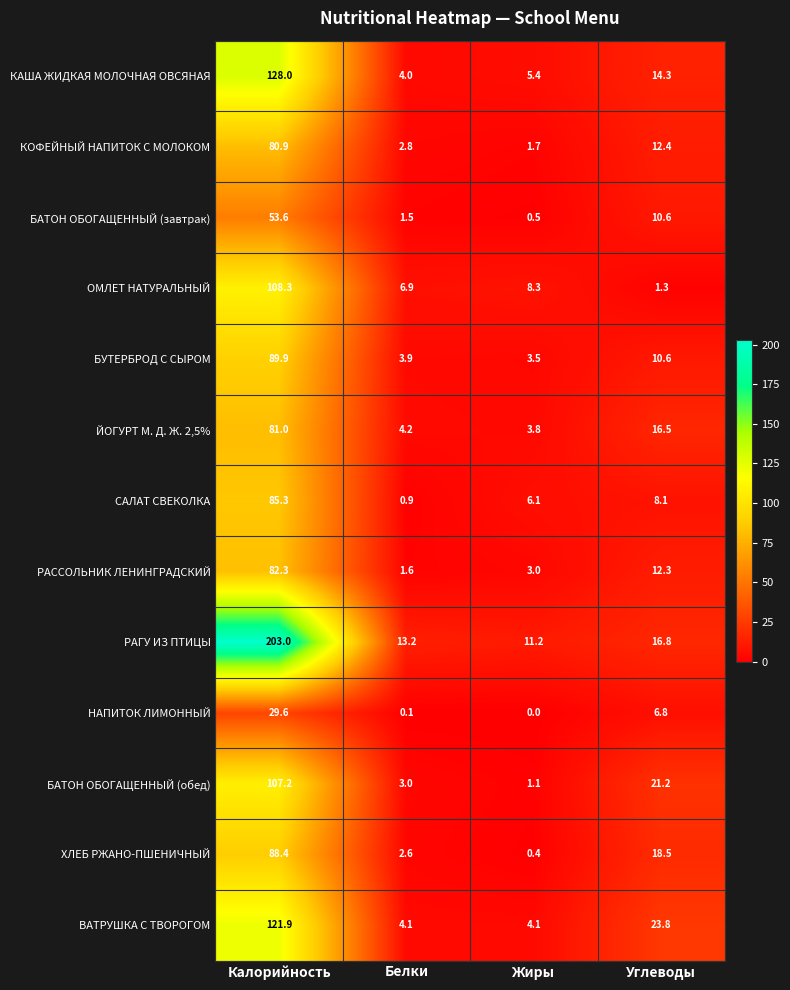

At how many categories does at least one series exceed 148?

1